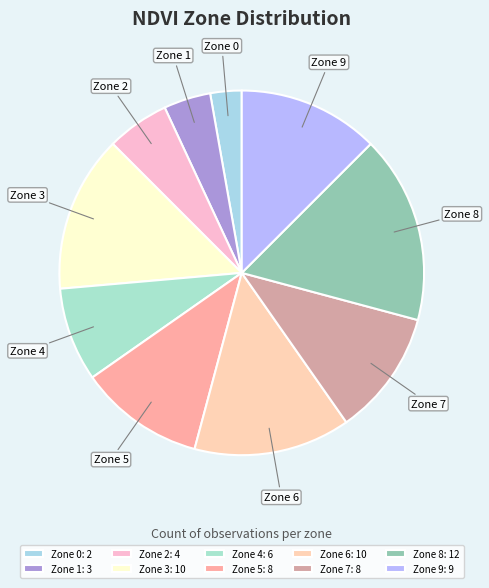

To the nearest percent, what percentage of the pie is Zone 2?

6%